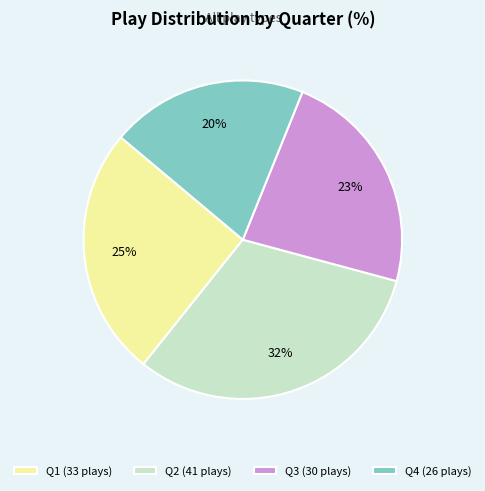

Do Q4 and Q1 together represent more than half of the pie?

No